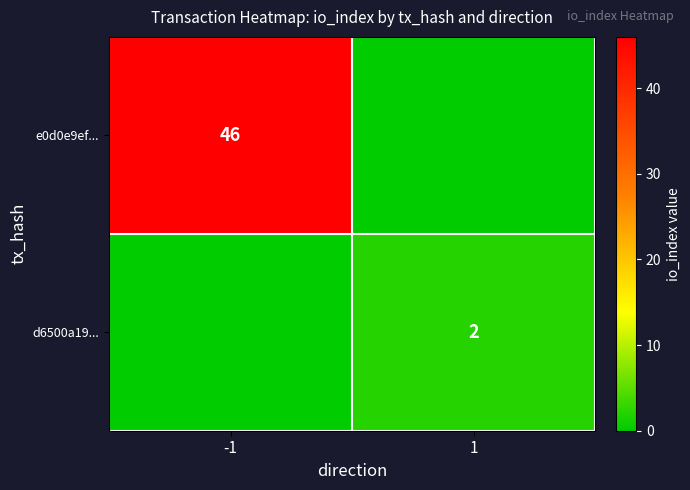

At which category is the sum across all series the highest?

-1